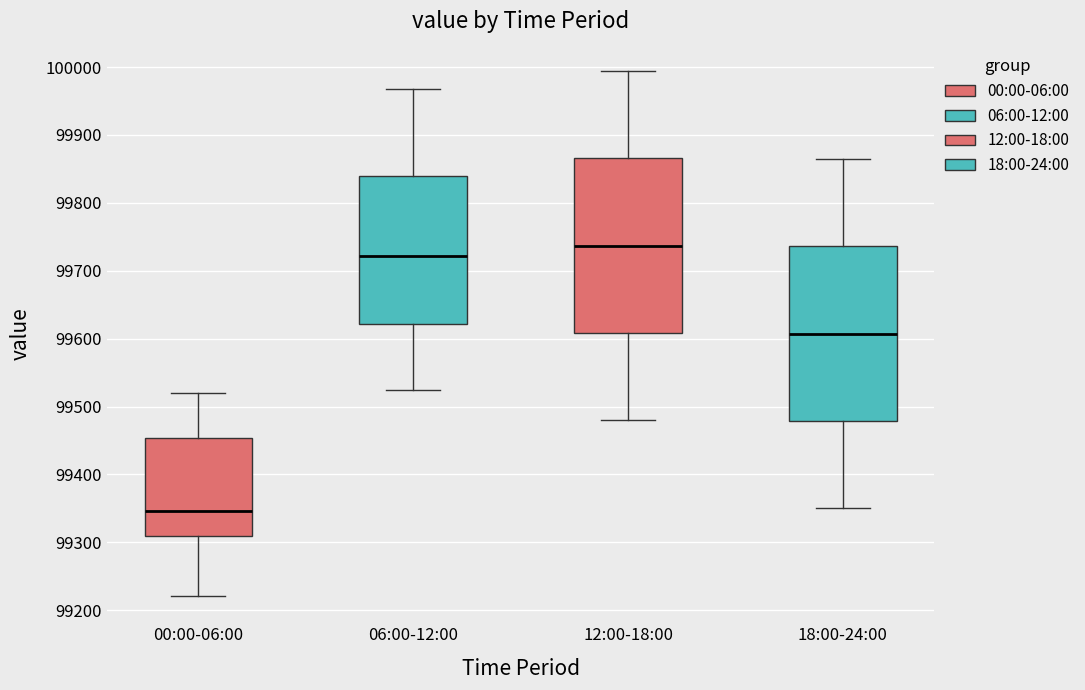

Reading left to right, transcribe this box plot: for each box, give where its median line is, the range the box spans, and where its two whiskers end, as read against the y-axis. The values are not printed on the chart, so give them approximately, as read against the axis.

00:00-06:00: median 99350, box 99310 to 99450, whiskers 99220 to 99520
06:00-12:00: median 99720, box 99620 to 99840, whiskers 99530 to 99970
12:00-18:00: median 99740, box 99610 to 99870, whiskers 99480 to 99990
18:00-24:00: median 99610, box 99480 to 99740, whiskers 99350 to 99860